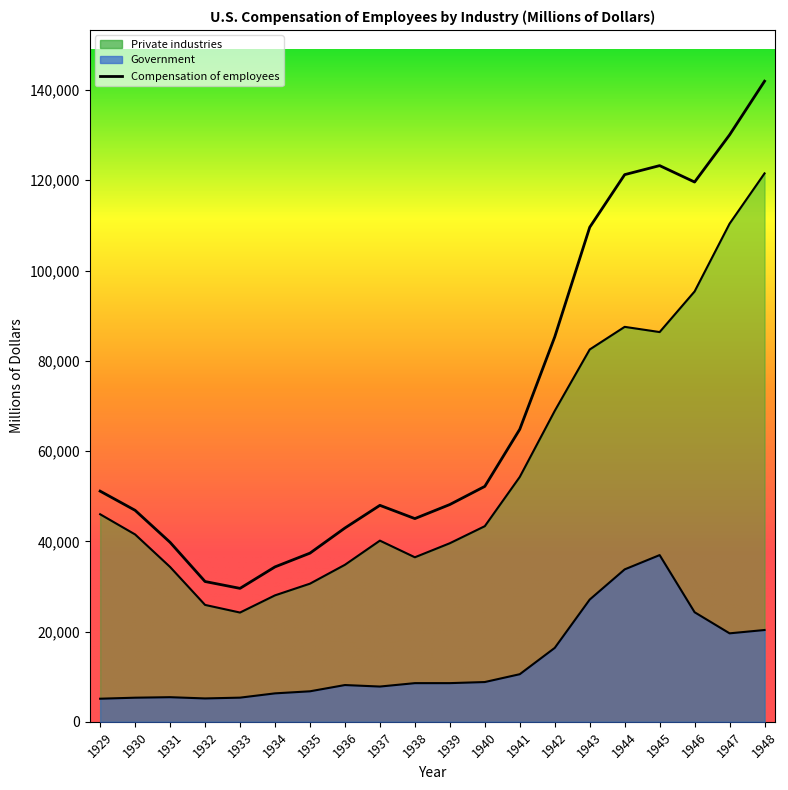

Which series changed the most between 1942 and 1948?

Compensation of employees